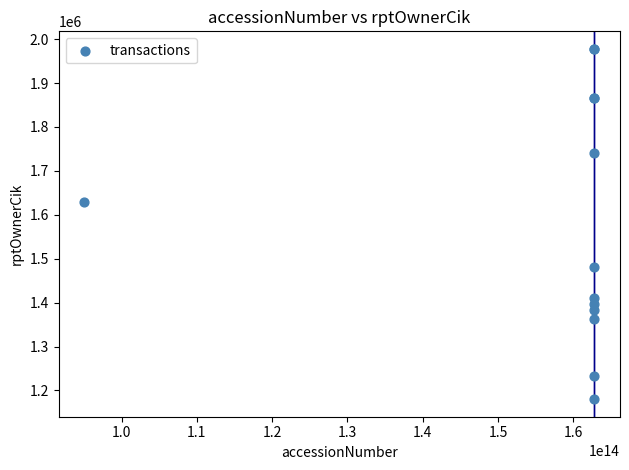

What Y value in the scatter plot is closest to 1578976?

1630226